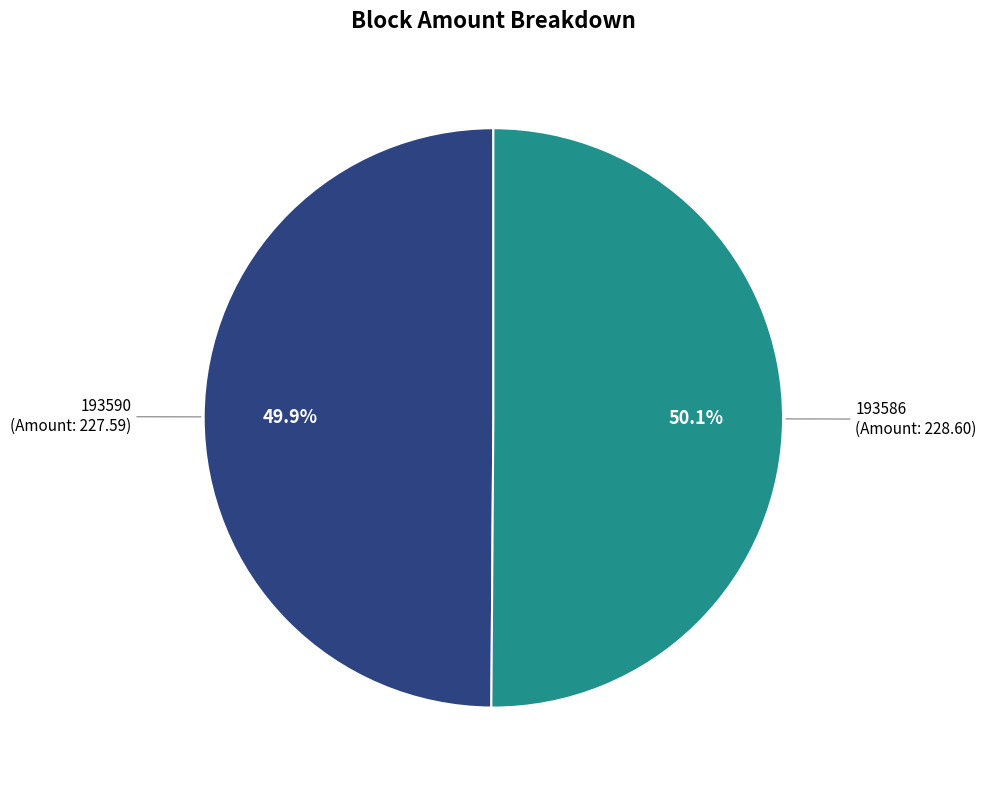

Does any single category account for the majority?

Yes